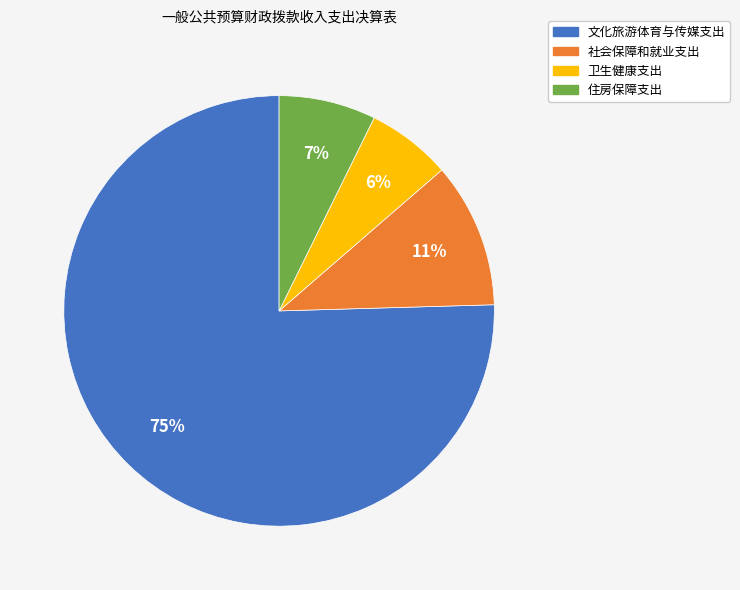

Which category has the biggest portion of the pie?

文化旅游体育与传媒支出